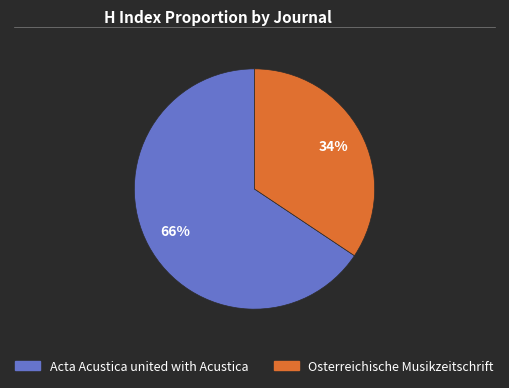

Which slice is the largest?

Acta Acustica united with Acustica